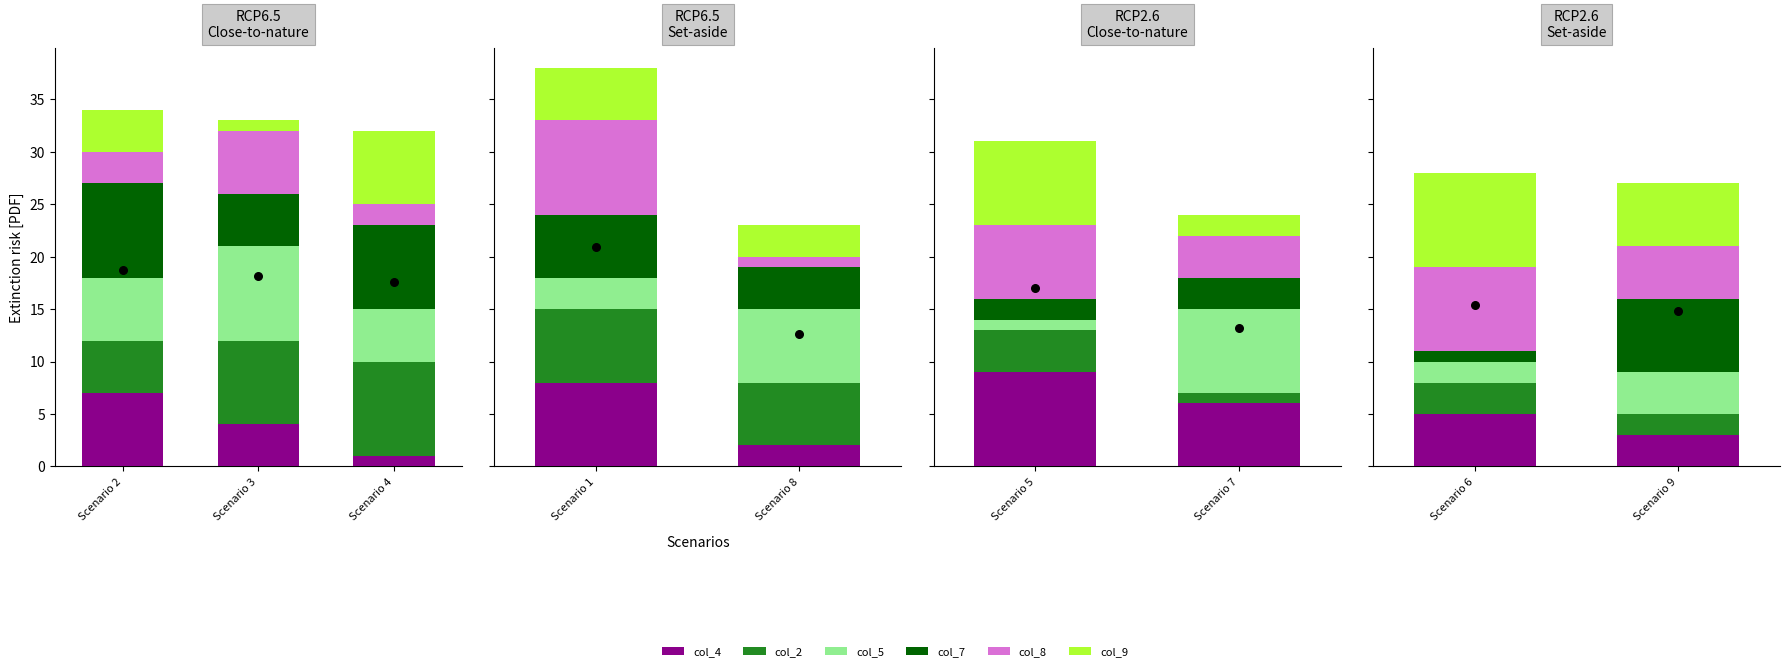

Which series contains the lowest Y value?

col_7